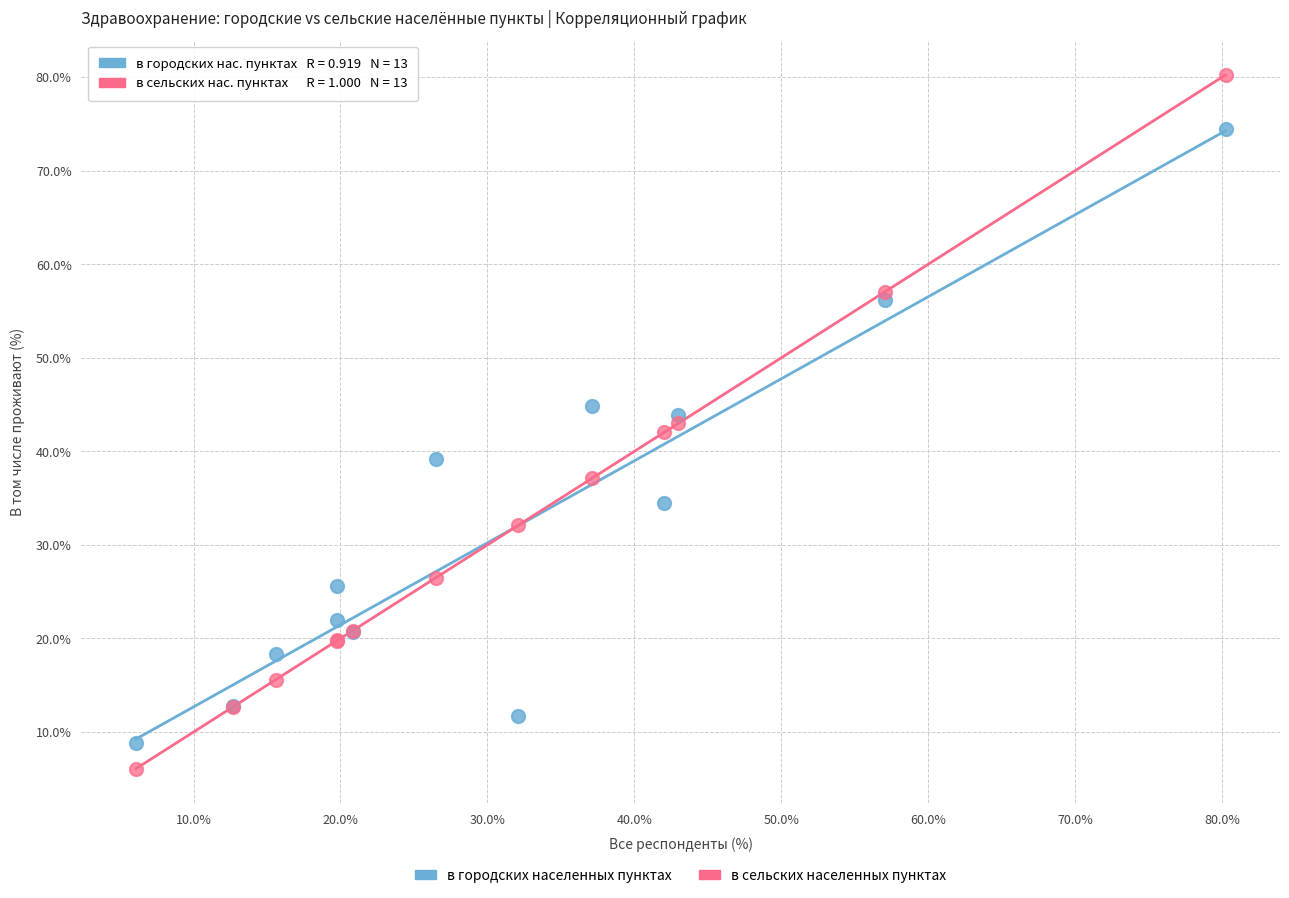

Which series contains the highest Y value?

в сельских населенных пунктах